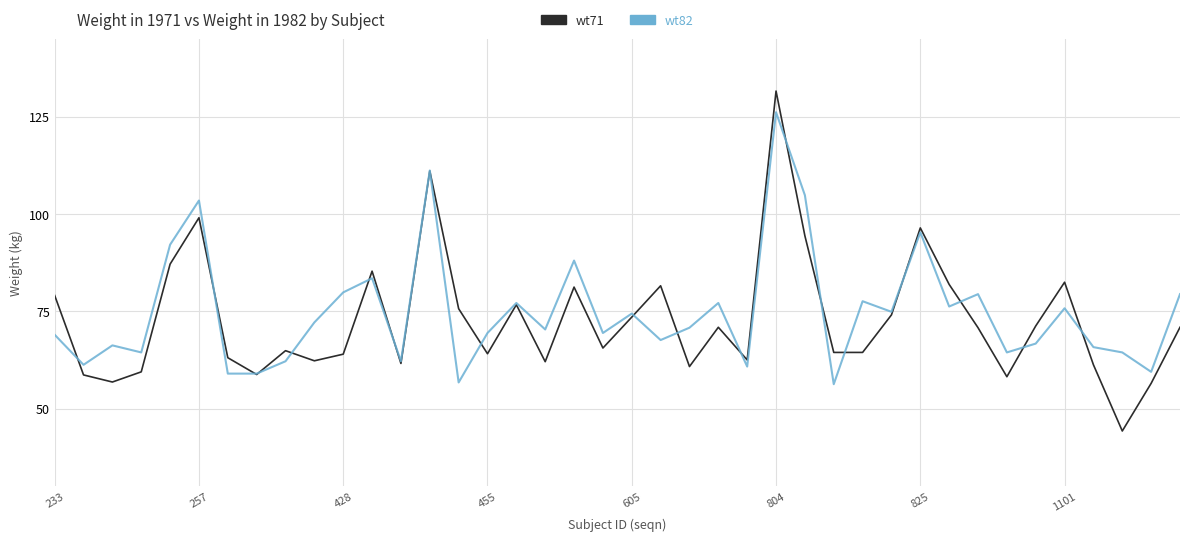

True or false: wt71 and wt82 intersect in this chart.

True